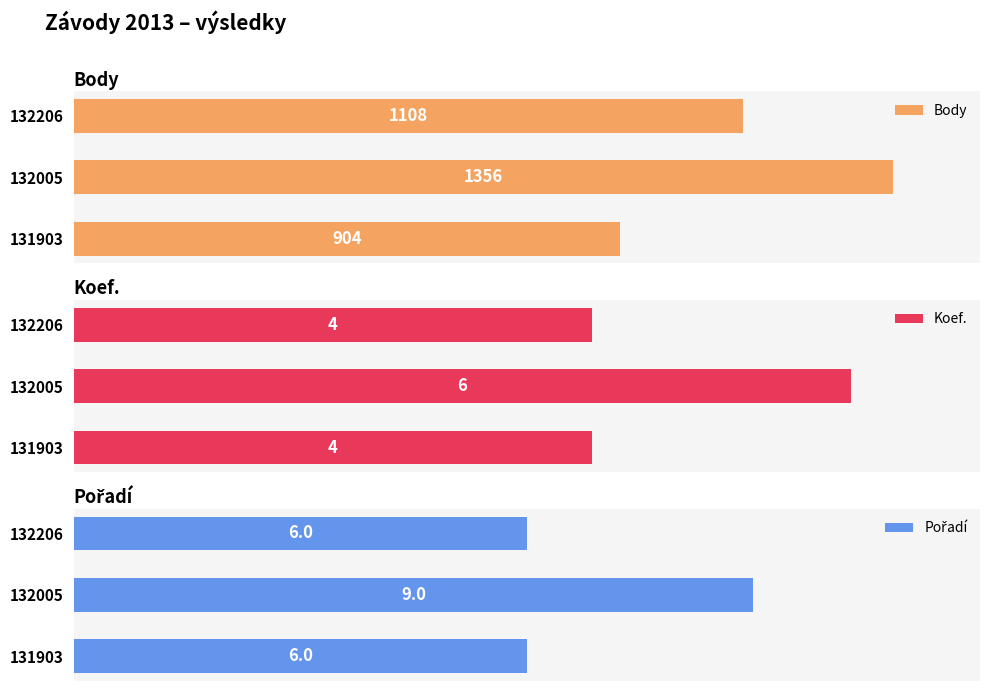

List the labels in order of Body value, smallest first.

131903, 132206, 132005